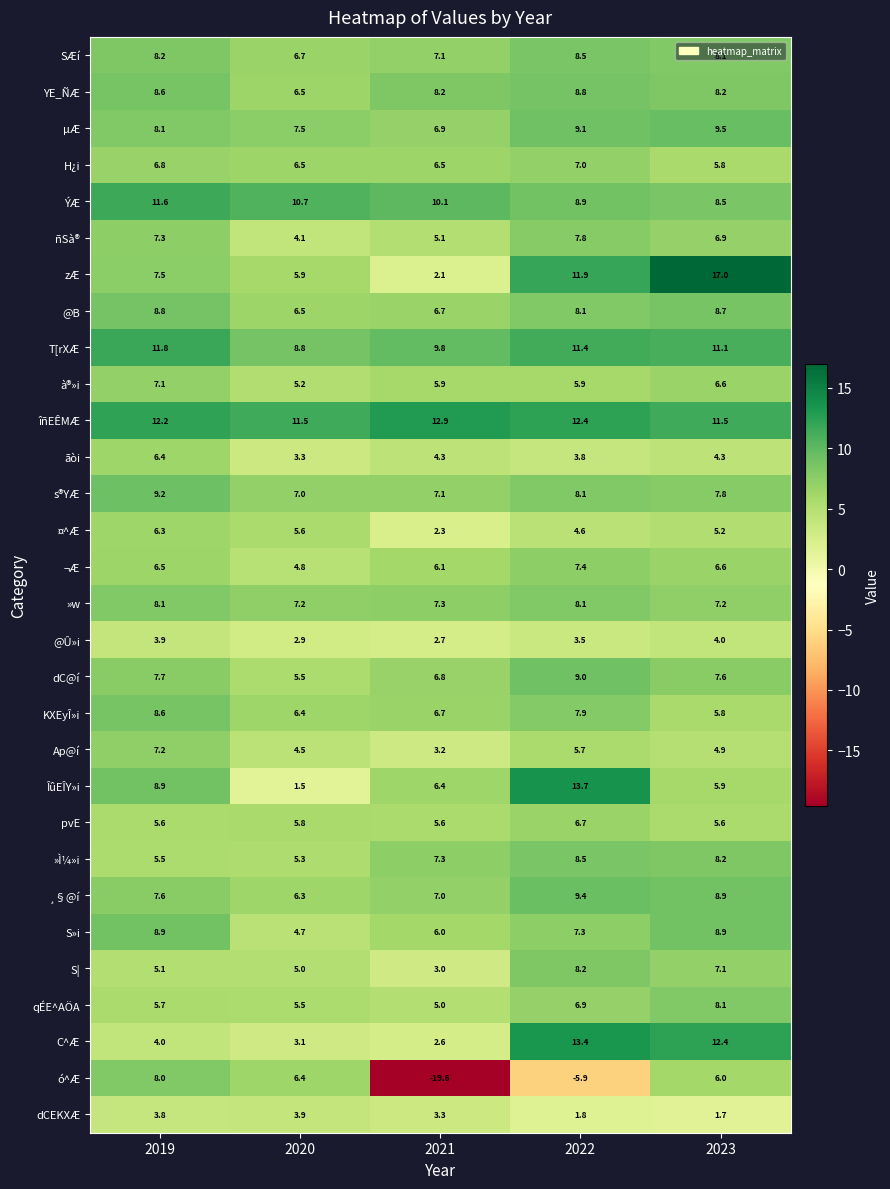

Between 2022 and 2023, which series saw the biggest shift?

ó^Æ